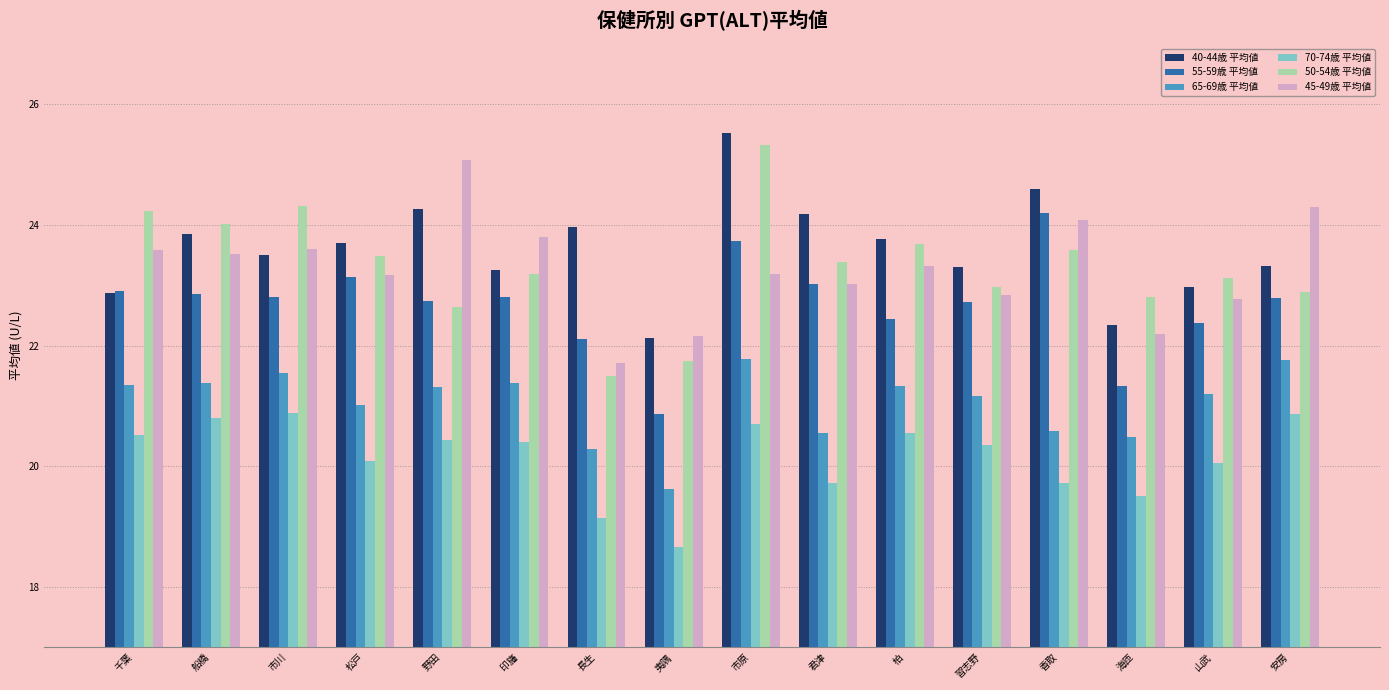

Which series has the widest spread of values?

50-54歳 平均値